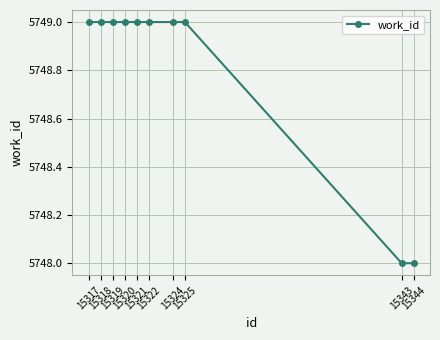

Approximately how many times larger is the value at 15319 compared to 15321?

1.0